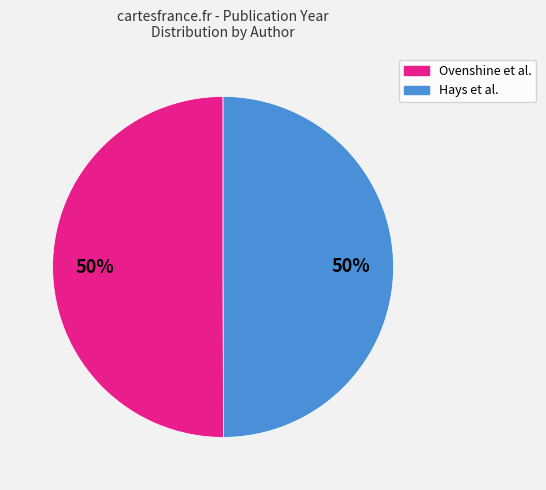

To the nearest percent, what is the average slice percentage?

50%